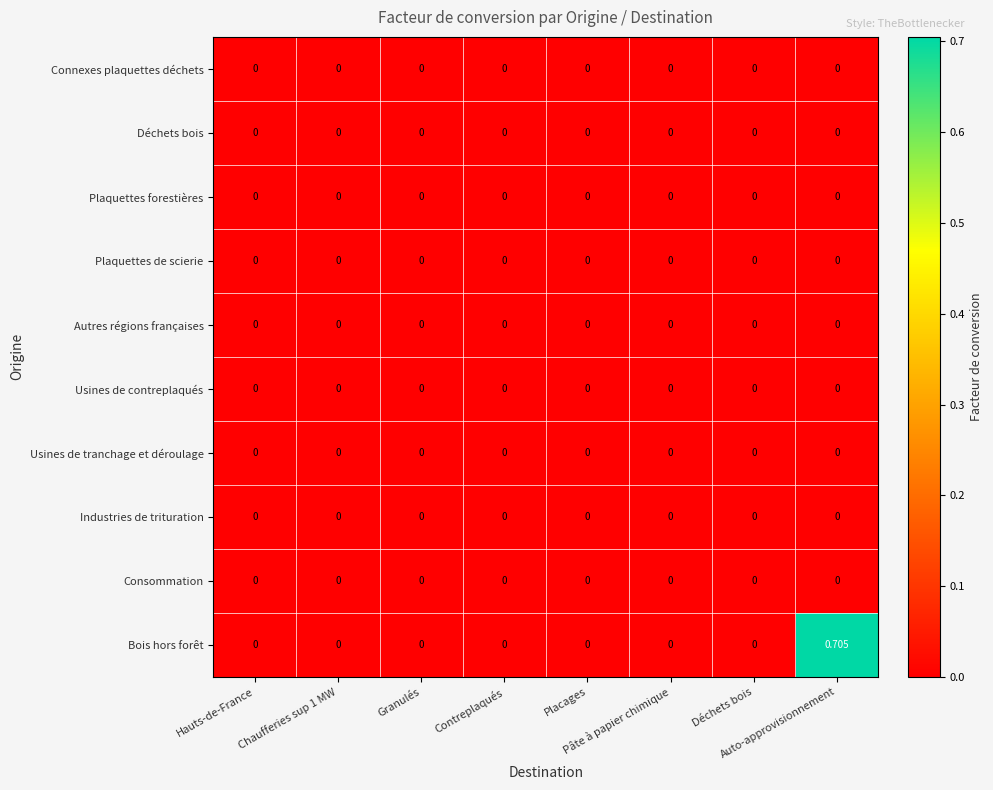

How many distinct data groups are displayed?

10